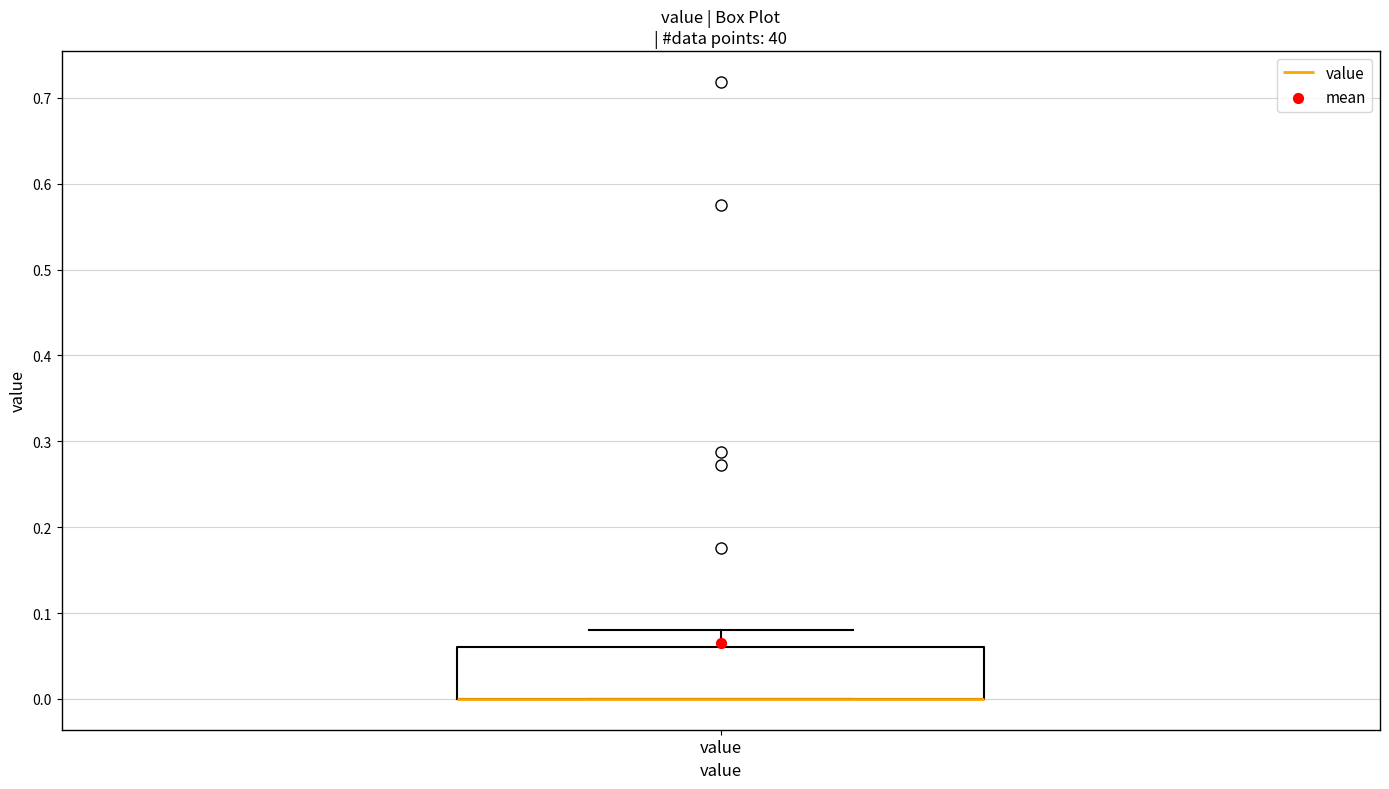

Read this box plot against the y-axis: the position of the median line, the range covered by the box, and the ends of both whiskers. The values are not printed on the chart, so give them approximately, as read against the axis.

median 0.00 (drawn on the box's lower edge), box 0.00 to 0.06, whiskers 0.00 to 0.08